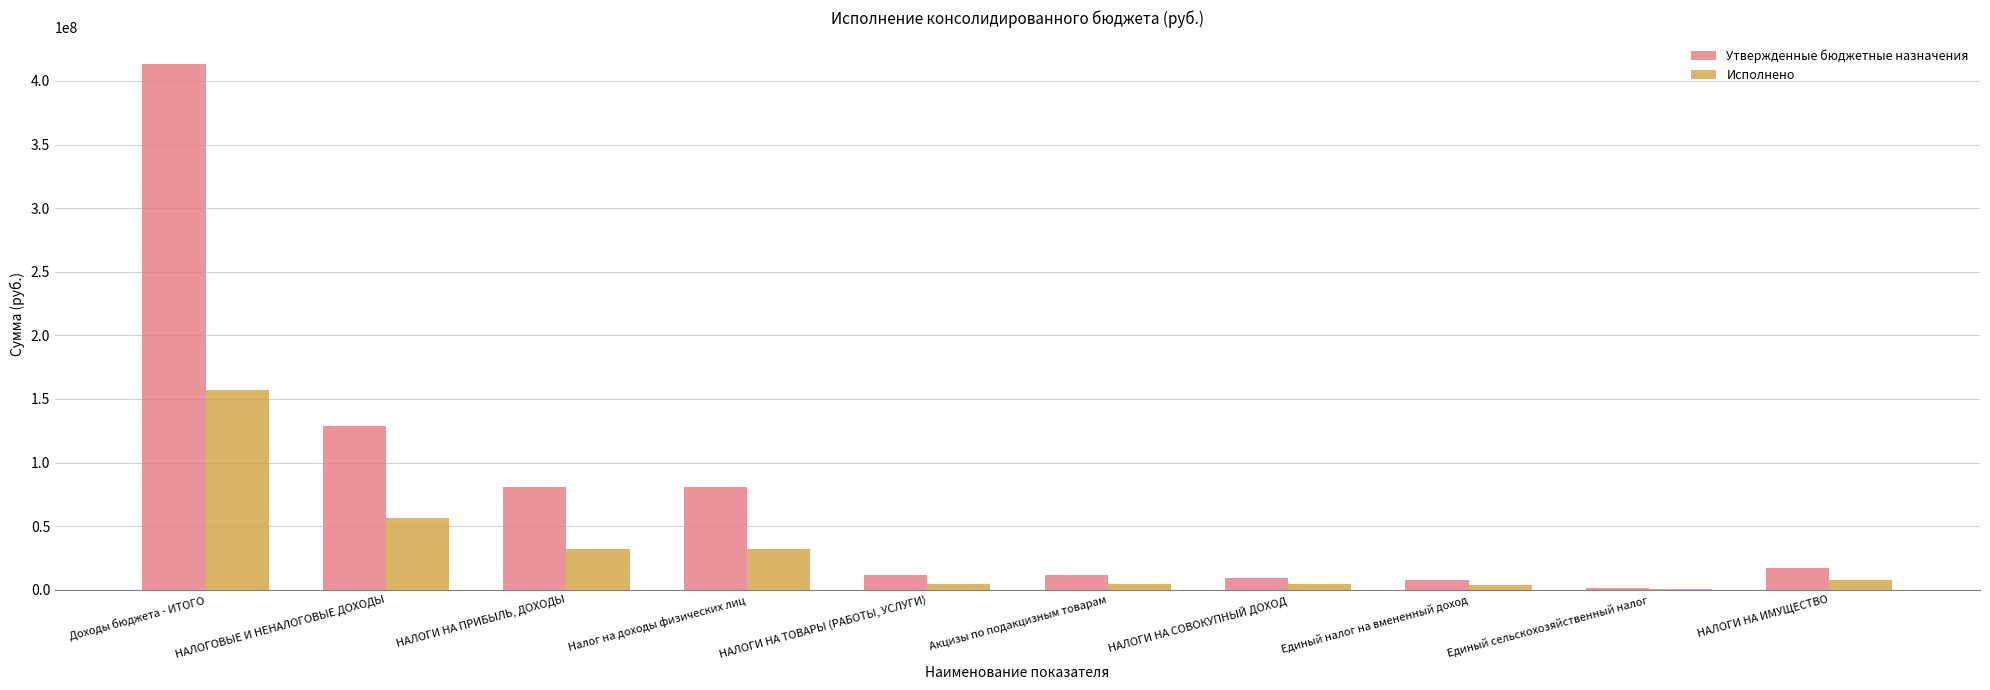

At which category is the sum across all series the highest?

Доходы бюджета - ИТОГО